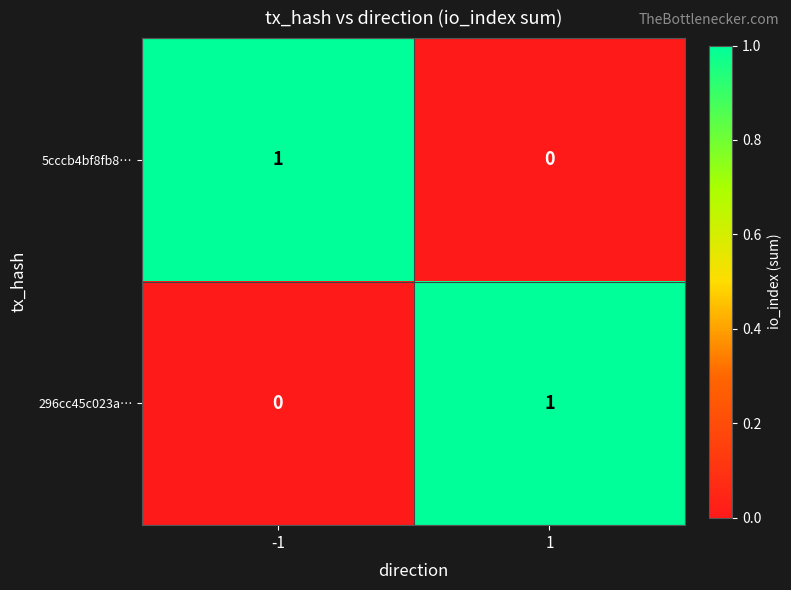

Count the number of data series in this chart.

2